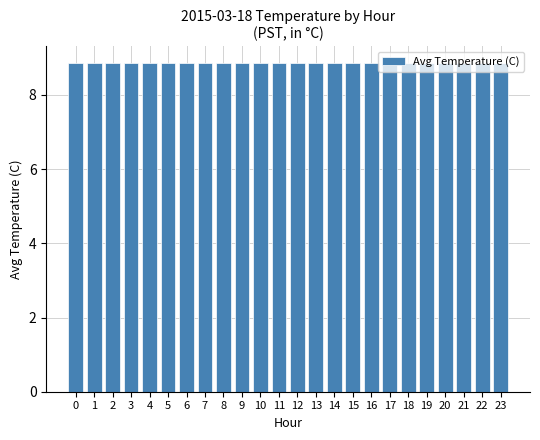

Approximately how many times larger is the value at 4 compared to 13?

1.0